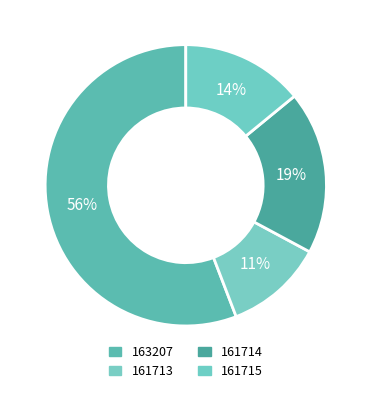

What is the change in value from 163207 to 161713?

-7621